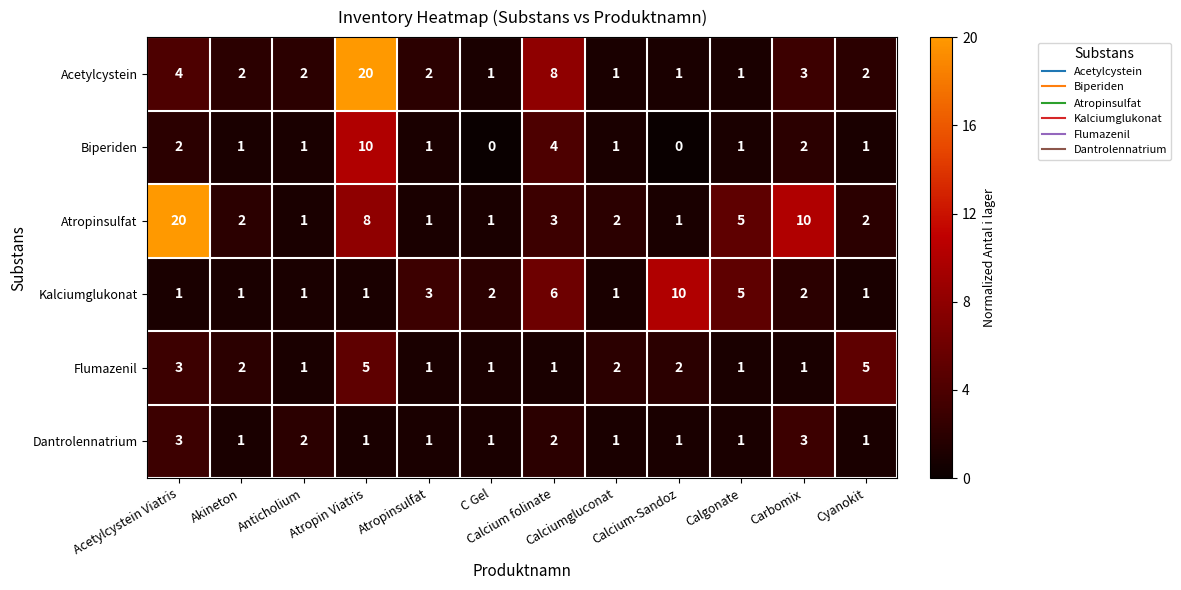

At which label does Biperiden first exceed 1?

Acetylcystein Viatris